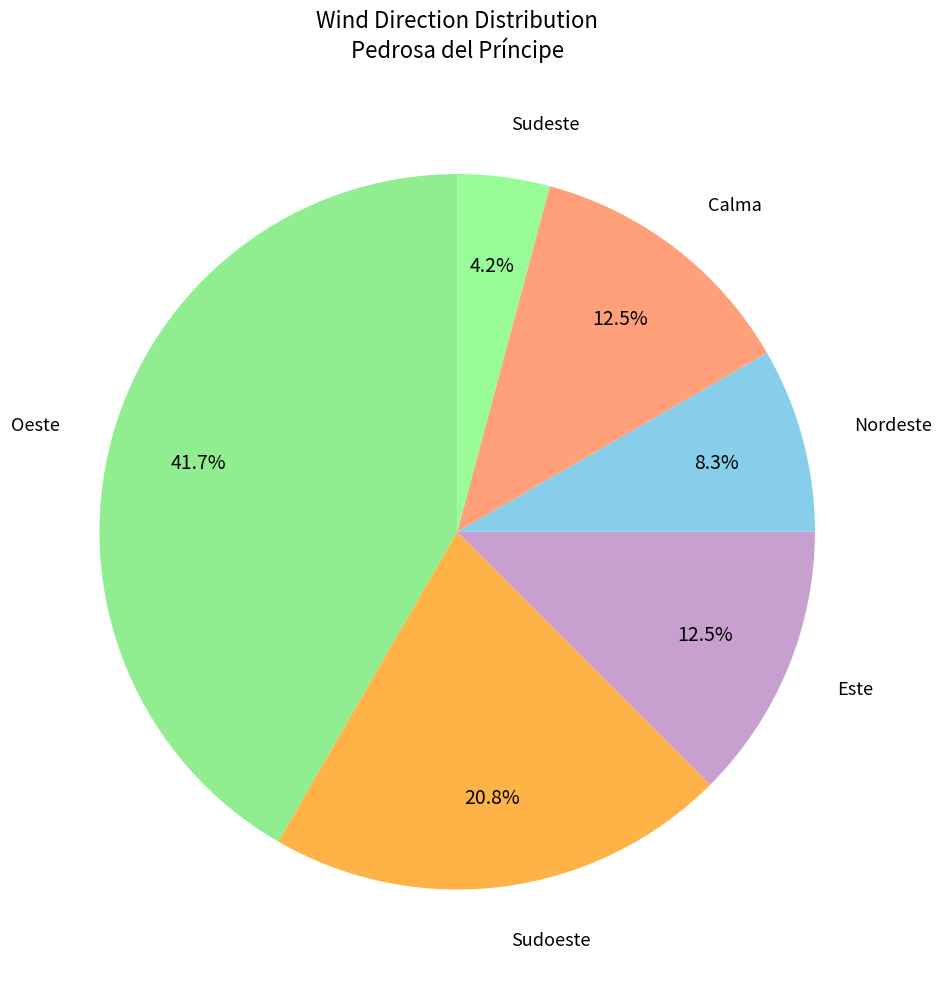

How many segments does this pie chart have?

6